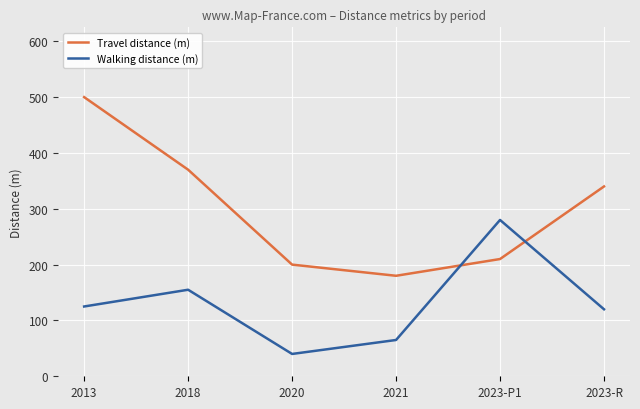

How many lines are shown in the chart?

2